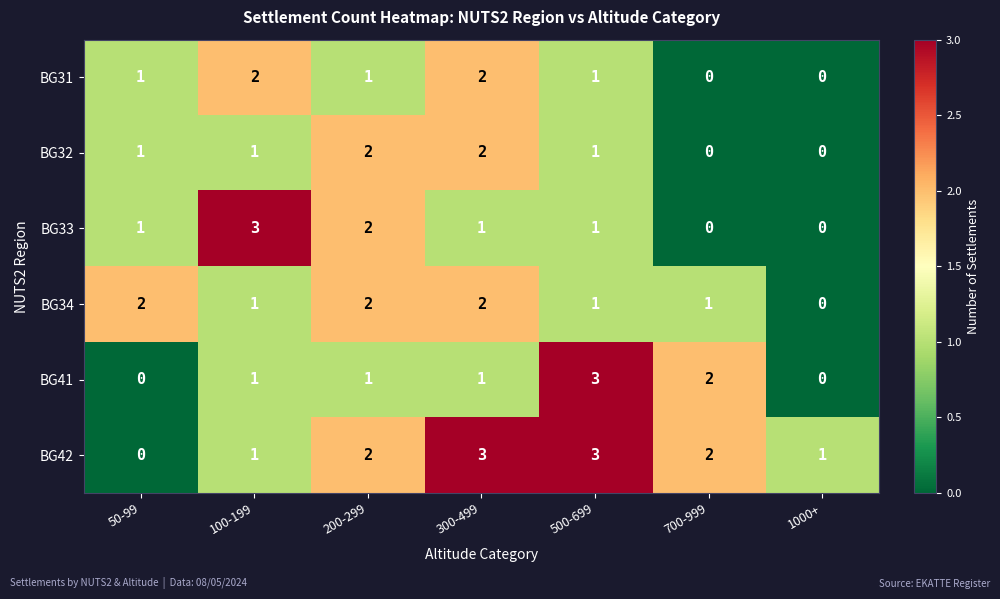

True or false: BG33 has a value of 0 at 1000+.

True